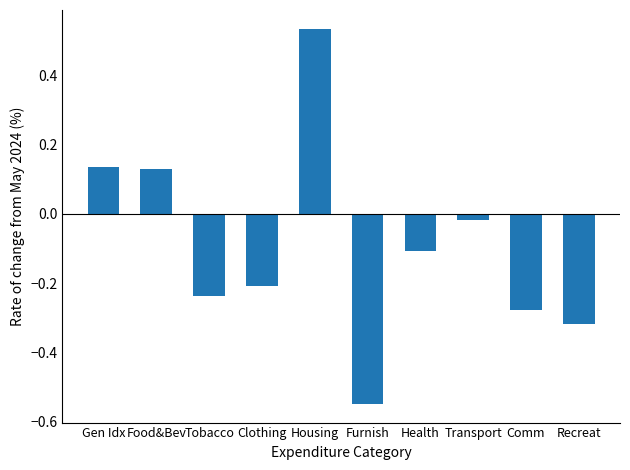

How many bars are there in total?

10